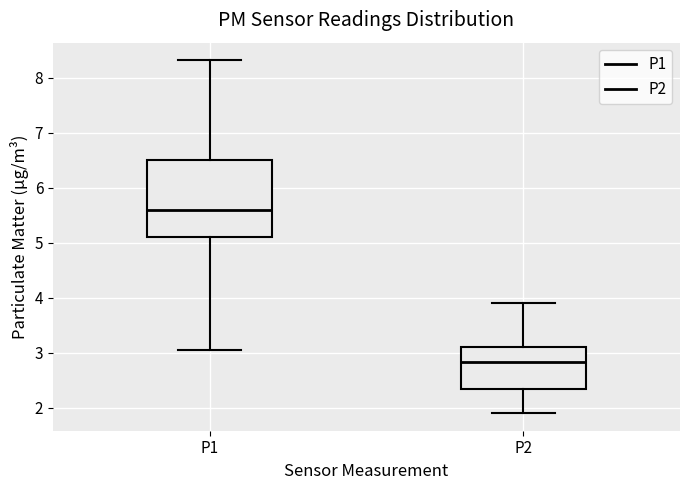

Which box's median line is the highest?

P1